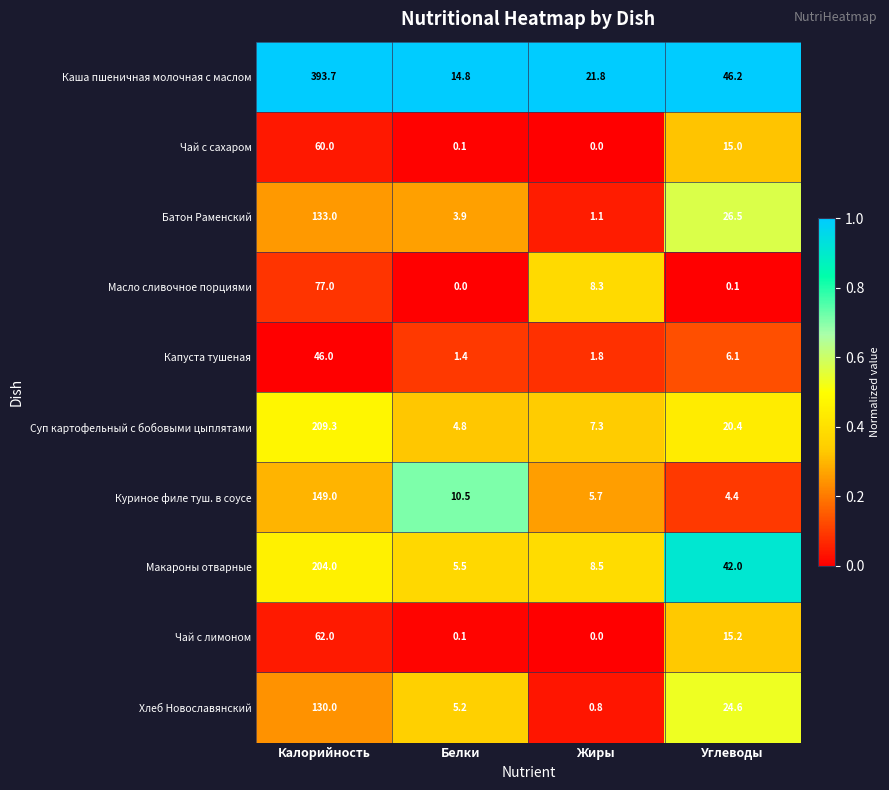

Is it true that Чай с сахаром equals 24.5 at Жиры?

False